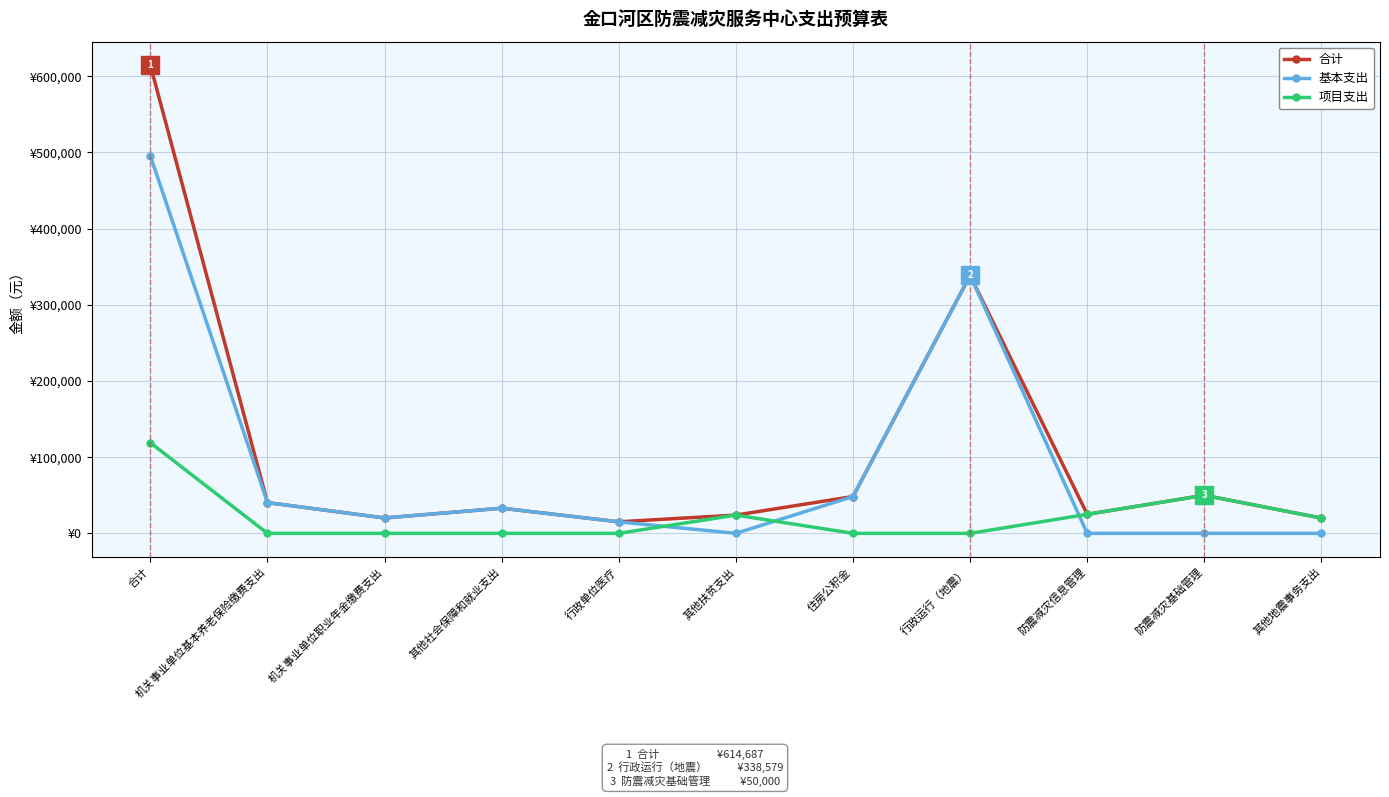

Is this an area chart (filled region under the line)?

No